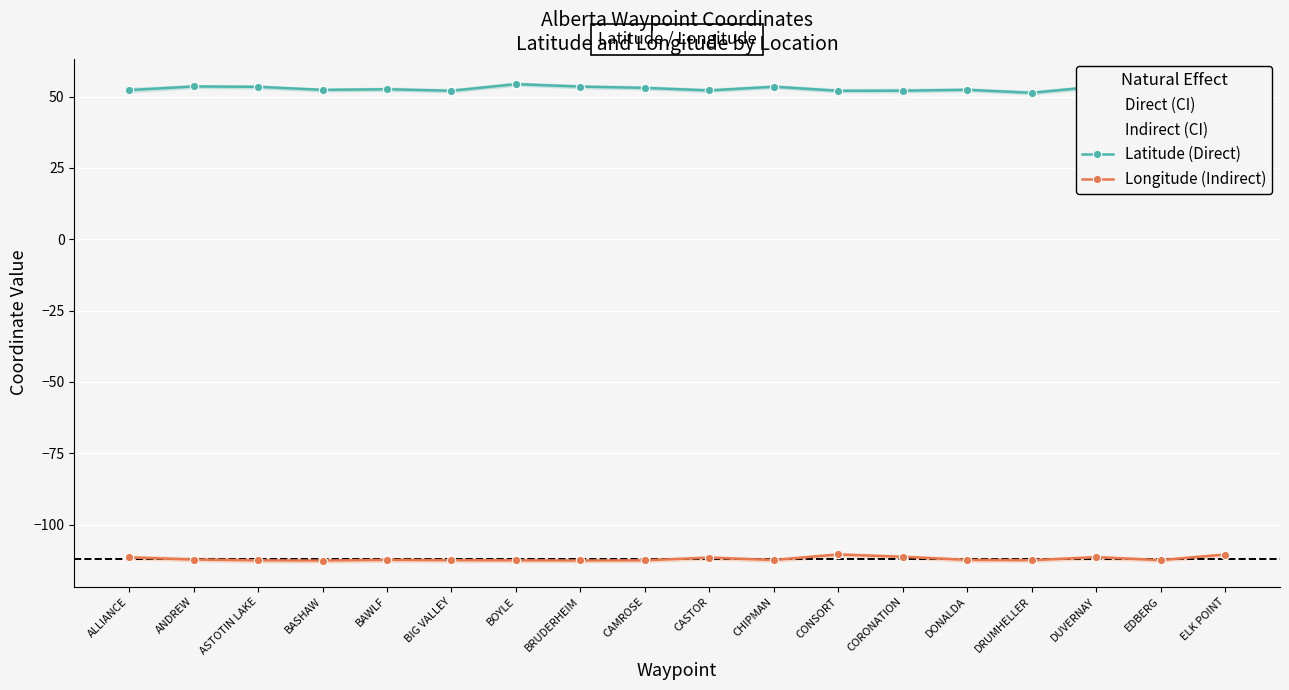

What position from the left is DRUMHELLER?

15